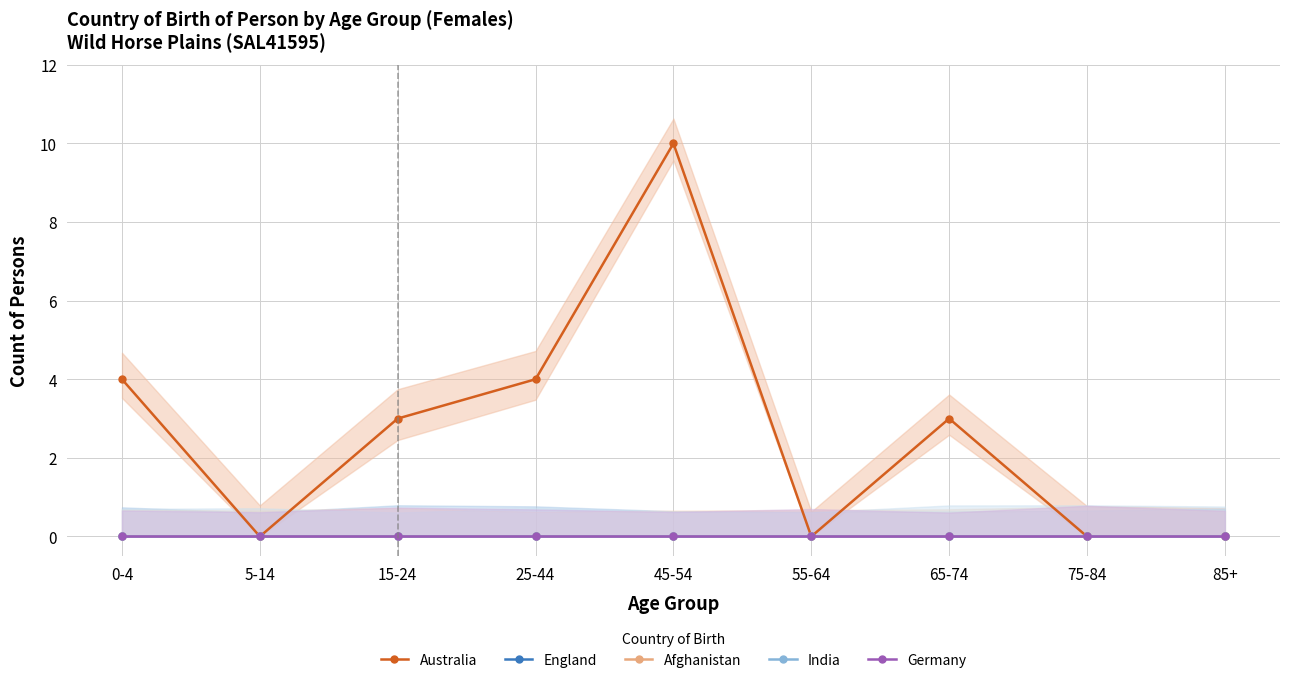

Rank the series by their maximum value, from highest to lowest.

Australia, England, Afghanistan, India, Germany